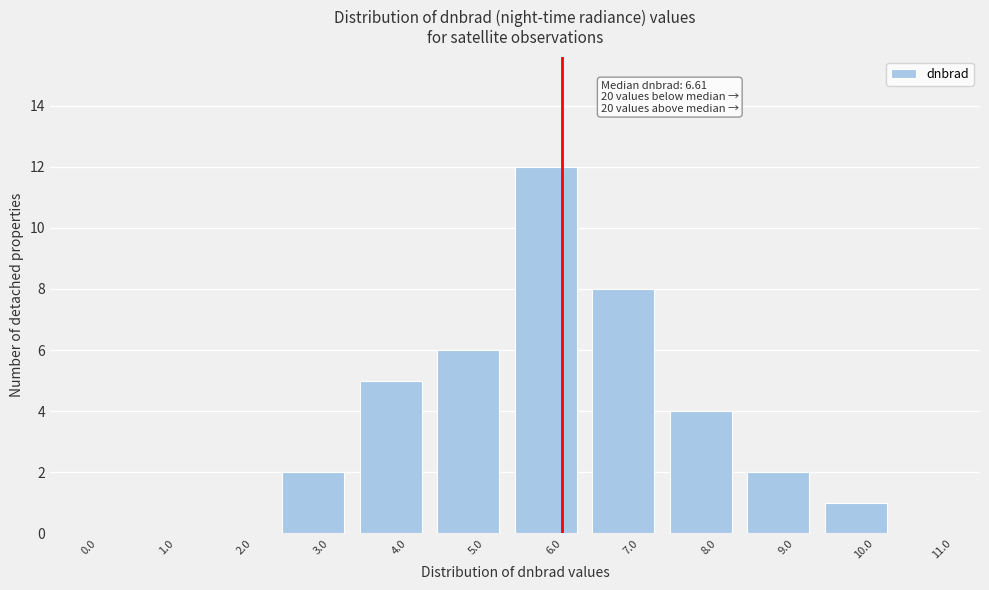

Reading left to right, list all the values displayed in this chart.

0.0=0	1.0=0	2.0=0	3.0=2	4.0=5	5.0=6	6.0=12	7.0=8	8.0=4	9.0=2	10.0=1	11.0=0